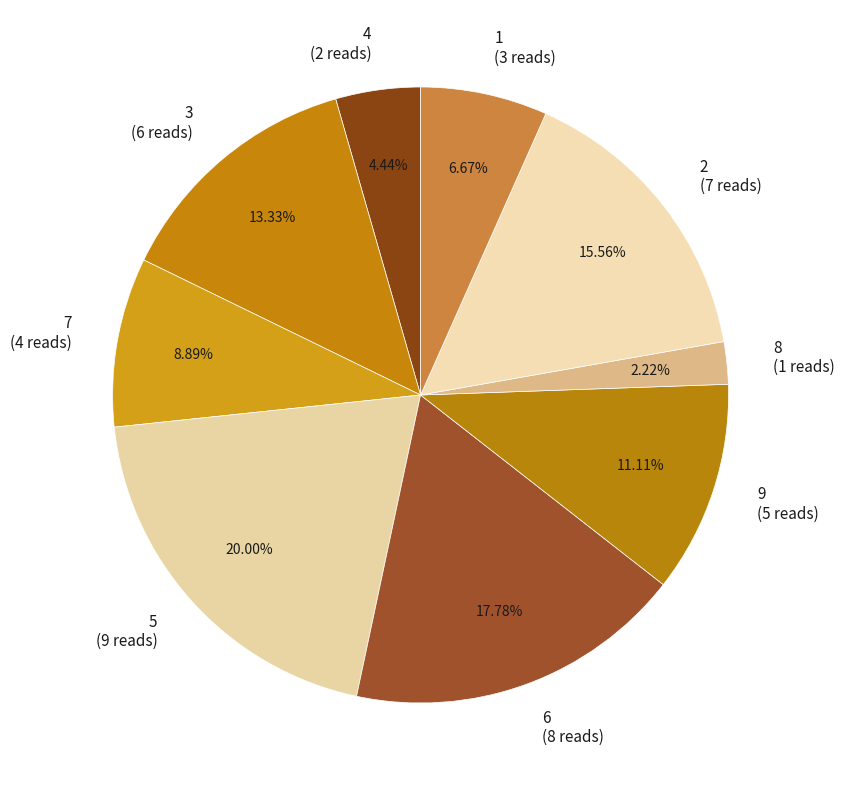

Count the number of slices in the pie.

9